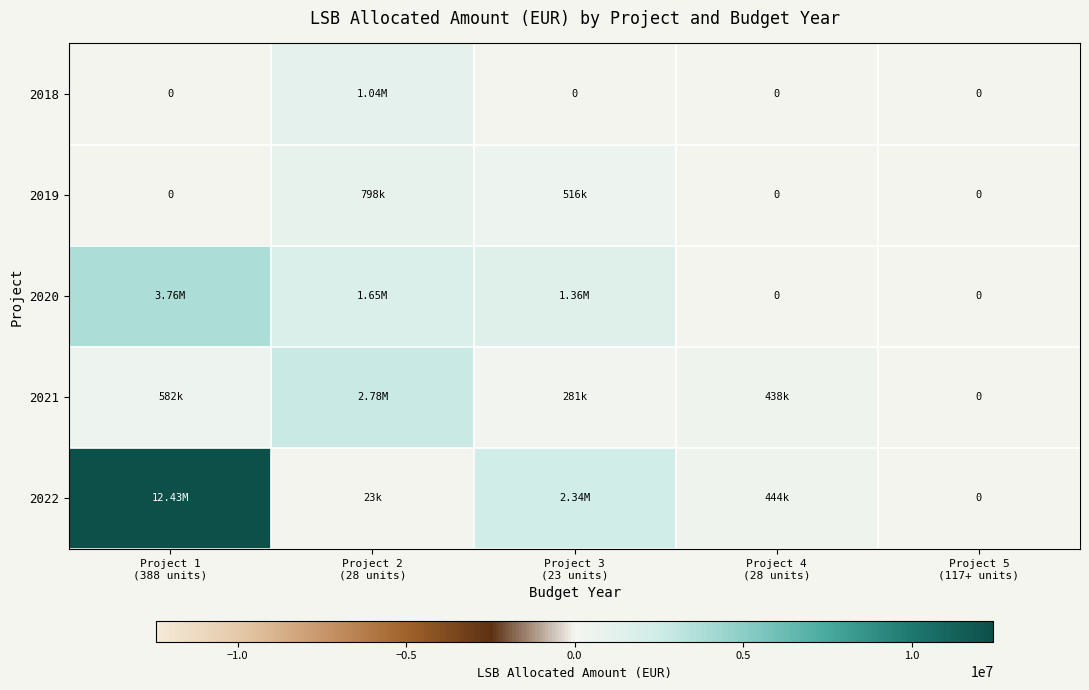

The 2020 series shows 0 at Project 4 (28 units). True or false?

True